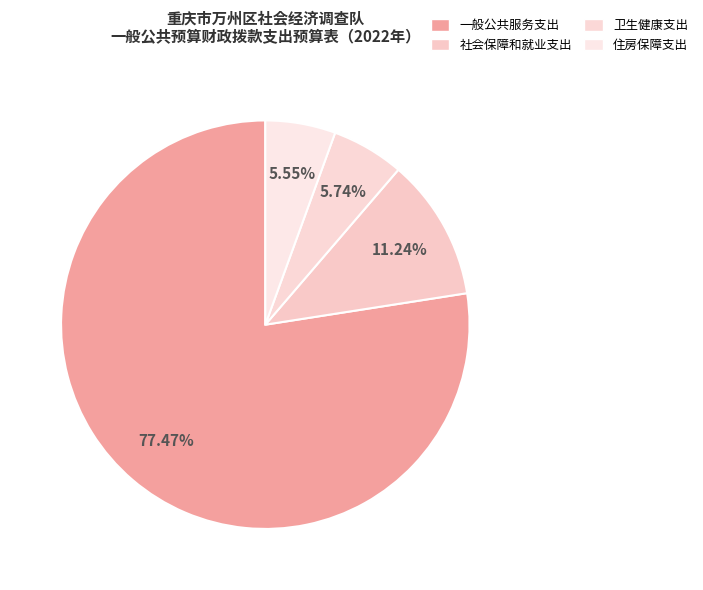

To the nearest percent, what is the combined percentage of 一般公共服务支出 and 卫生健康支出?

83%